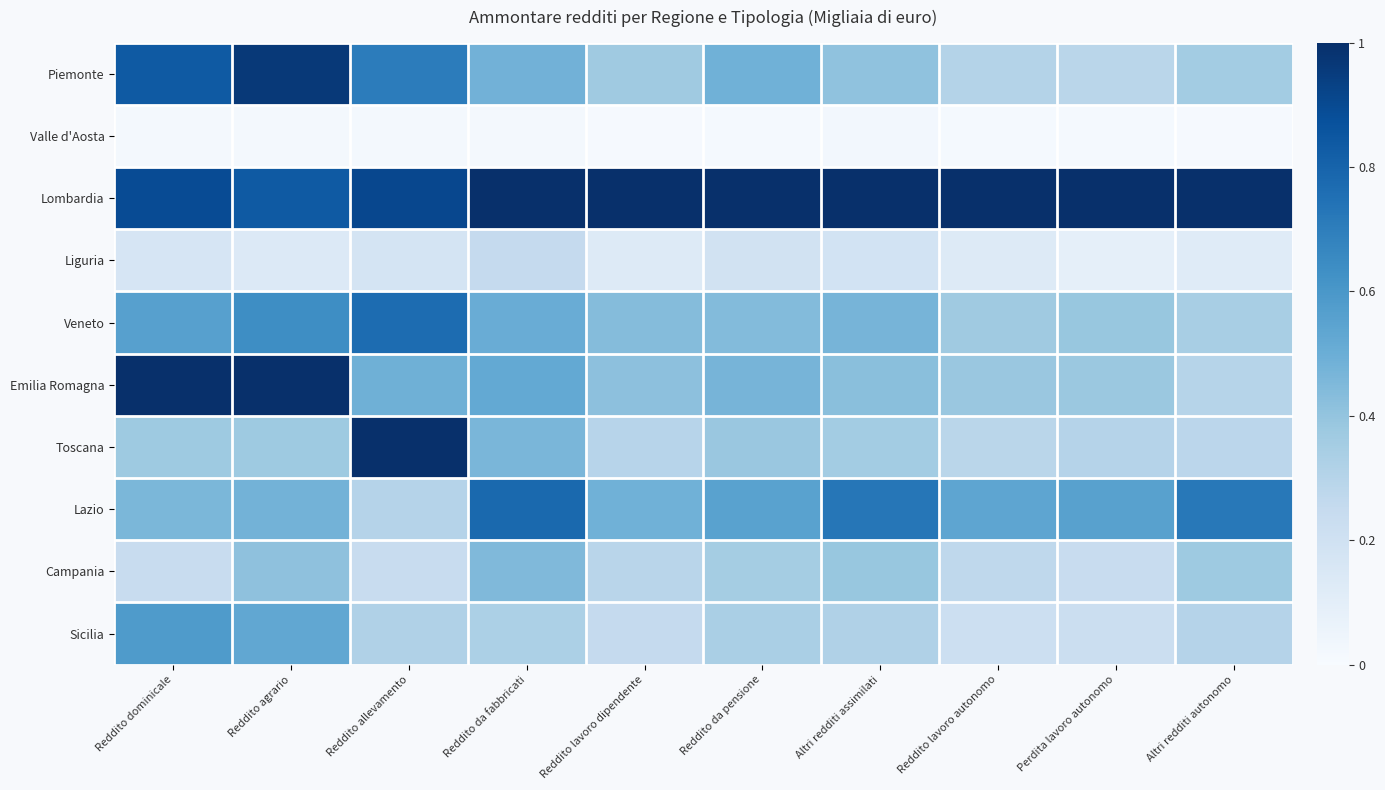

Reading left to right, transcribe all the data shown in this chart.

Piemonte: Reddito dominicale=0.8	Reddito agrario=1.0	Reddito allevamento=0.7	Reddito da fabbricati=0.5	Reddito lavoro dipendente=0.4	Reddito da pensione=0.5	Altri redditi assimilati=0.4	Reddito lavoro autonomo=0.3	Perdita lavoro autonomo=0.3	Altri redditi autonomo=0.4
Valle d'Aosta: Reddito dominicale=0.0	Reddito agrario=0.0	Reddito allevamento=0.0	Reddito da fabbricati=0.0	Reddito lavoro dipendente=0.0	Reddito da pensione=0.0	Altri redditi assimilati=0.0	Reddito lavoro autonomo=0.0	Perdita lavoro autonomo=0.0	Altri redditi autonomo=0.0
Lombardia: Reddito dominicale=0.9	Reddito agrario=0.8	Reddito allevamento=0.9	Reddito da fabbricati=1.0	Reddito lavoro dipendente=1.0	Reddito da pensione=1.0	Altri redditi assimilati=1.0	Reddito lavoro autonomo=1.0	Perdita lavoro autonomo=1.0	Altri redditi autonomo=1.0
Liguria: Reddito dominicale=0.2	Reddito agrario=0.1	Reddito allevamento=0.2	Reddito da fabbricati=0.3	Reddito lavoro dipendente=0.1	Reddito da pensione=0.2	Altri redditi assimilati=0.2	Reddito lavoro autonomo=0.1	Perdita lavoro autonomo=0.1	Altri redditi autonomo=0.1
Veneto: Reddito dominicale=0.6	Reddito agrario=0.6	Reddito allevamento=0.8	Reddito da fabbricati=0.5	Reddito lavoro dipendente=0.4	Reddito da pensione=0.4	Altri redditi assimilati=0.5	Reddito lavoro autonomo=0.4	Perdita lavoro autonomo=0.4	Altri redditi autonomo=0.3
Emilia Romagna: Reddito dominicale=1.0	Reddito agrario=1.0	Reddito allevamento=0.5	Reddito da fabbricati=0.5	Reddito lavoro dipendente=0.4	Reddito da pensione=0.5	Altri redditi assimilati=0.4	Reddito lavoro autonomo=0.4	Perdita lavoro autonomo=0.4	Altri redditi autonomo=0.3
Toscana: Reddito dominicale=0.4	Reddito agrario=0.4	Reddito allevamento=1.0	Reddito da fabbricati=0.5	Reddito lavoro dipendente=0.3	Reddito da pensione=0.4	Altri redditi assimilati=0.4	Reddito lavoro autonomo=0.3	Perdita lavoro autonomo=0.3	Altri redditi autonomo=0.3
Lazio: Reddito dominicale=0.5	Reddito agrario=0.5	Reddito allevamento=0.3	Reddito da fabbricati=0.8	Reddito lavoro dipendente=0.5	Reddito da pensione=0.6	Altri redditi assimilati=0.7	Reddito lavoro autonomo=0.5	Perdita lavoro autonomo=0.6	Altri redditi autonomo=0.7
Campania: Reddito dominicale=0.2	Reddito agrario=0.4	Reddito allevamento=0.2	Reddito da fabbricati=0.4	Reddito lavoro dipendente=0.3	Reddito da pensione=0.4	Altri redditi assimilati=0.4	Reddito lavoro autonomo=0.3	Perdita lavoro autonomo=0.2	Altri redditi autonomo=0.4
Sicilia: Reddito dominicale=0.6	Reddito agrario=0.5	Reddito allevamento=0.3	Reddito da fabbricati=0.3	Reddito lavoro dipendente=0.3	Reddito da pensione=0.3	Altri redditi assimilati=0.3	Reddito lavoro autonomo=0.2	Perdita lavoro autonomo=0.2	Altri redditi autonomo=0.3